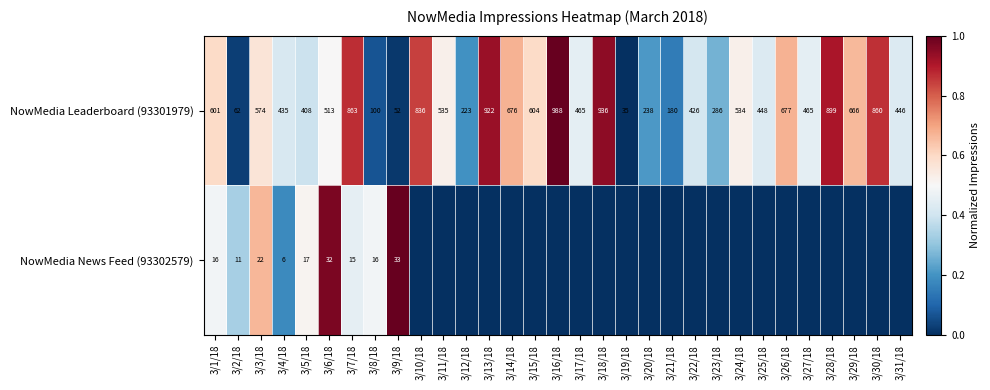

At how many categories does at least one series exceed 0?

30